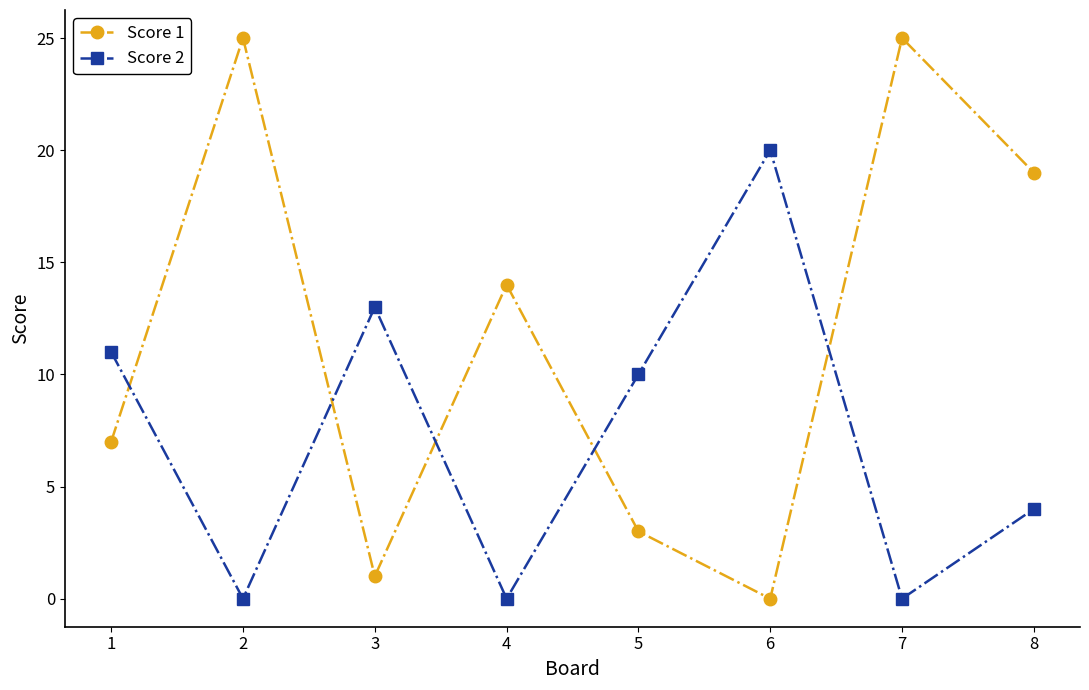

Which series has the largest total across all categories?

Score 1